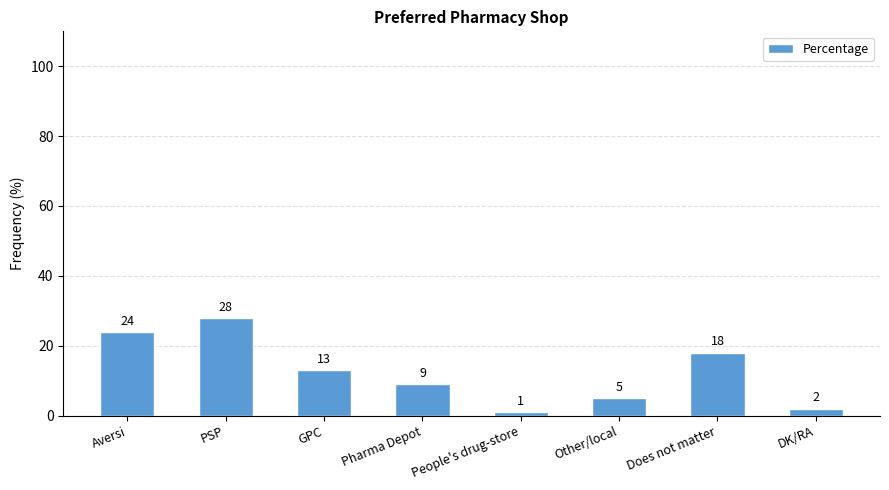

How many categories are shown in the chart?

8